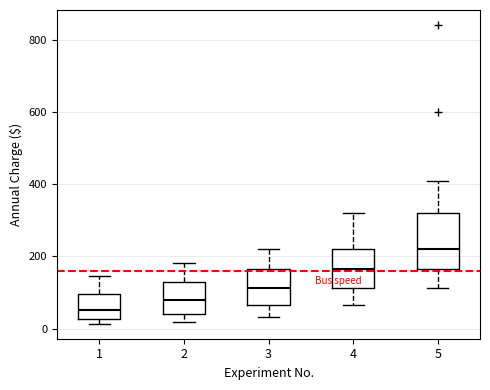

Reading left to right, read every box against the y-axis: the position of its median line, the range the box covers, and the ends of its whiskers. The values are not printed on the chart, so give them approximately, as read against the axis.

1: median 60, box 20 to 100, whiskers 20 (just below the box's lower edge) to 140
2: median 80, box 40 to 120, whiskers 20 to 180
3: median 120, box 60 to 160, whiskers 40 to 220
4: median 160, box 120 to 220, whiskers 60 to 320
5: median 220, box 160 to 320, whiskers 120 to 400